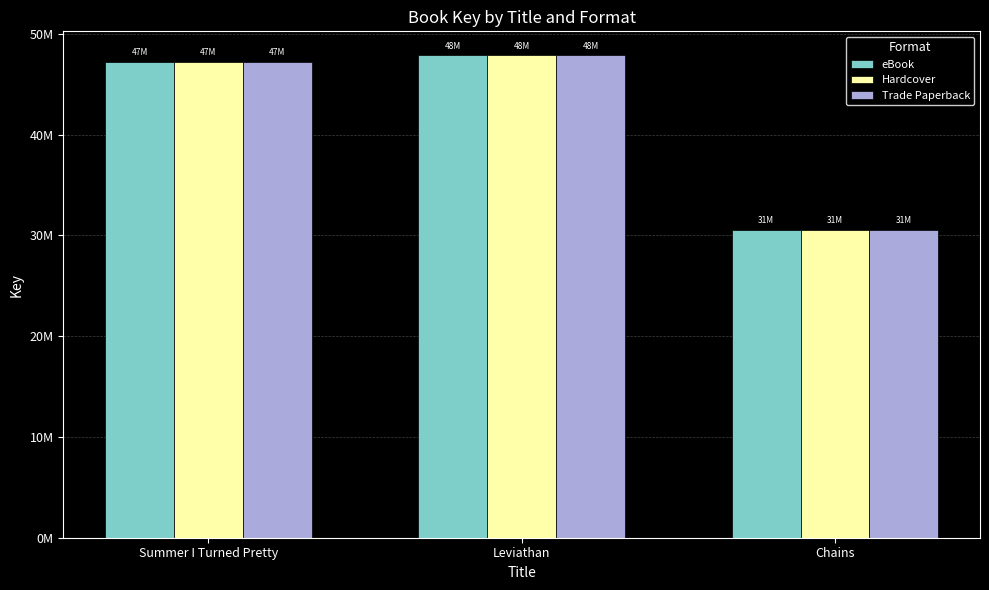

Reading left to right, extract all data points from this chart.

eBook: Summer I Turned Pretty=47252614	Leviathan=47860103	Chains=30585656
Hardcover: Summer I Turned Pretty=47252614	Leviathan=47860103	Chains=30585656
Trade Paperback: Summer I Turned Pretty=47252614	Leviathan=47860103	Chains=30585656